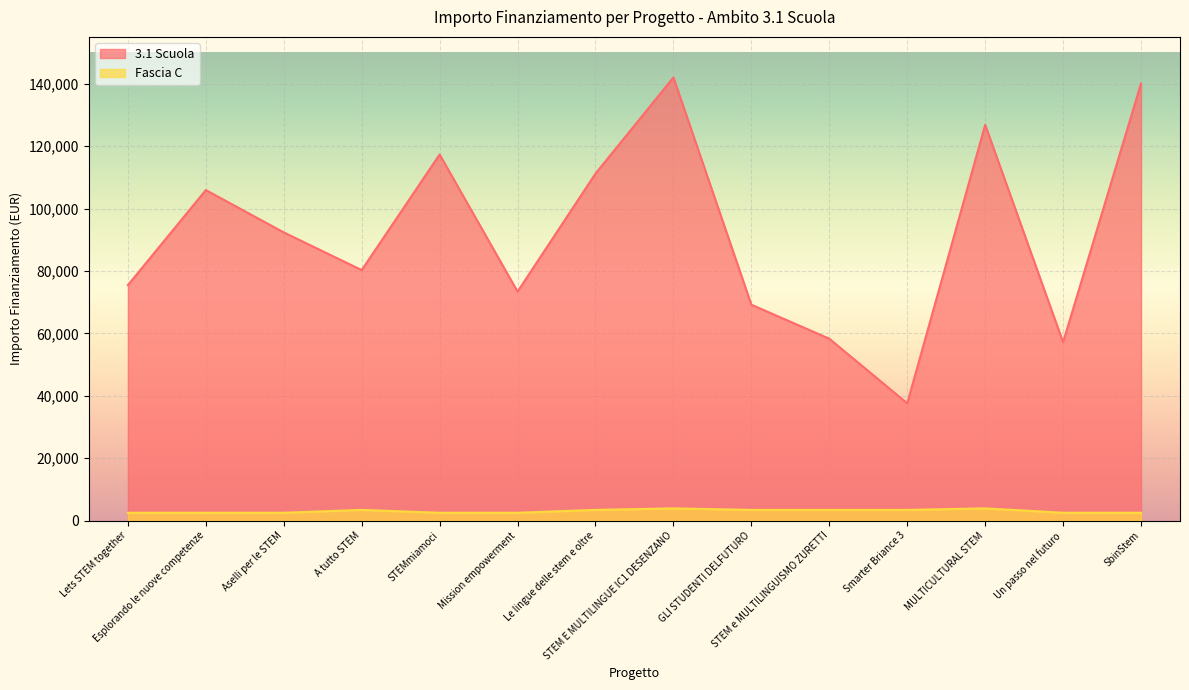

What is the value of the Fascia C point at the 9th from the left?

3413.0